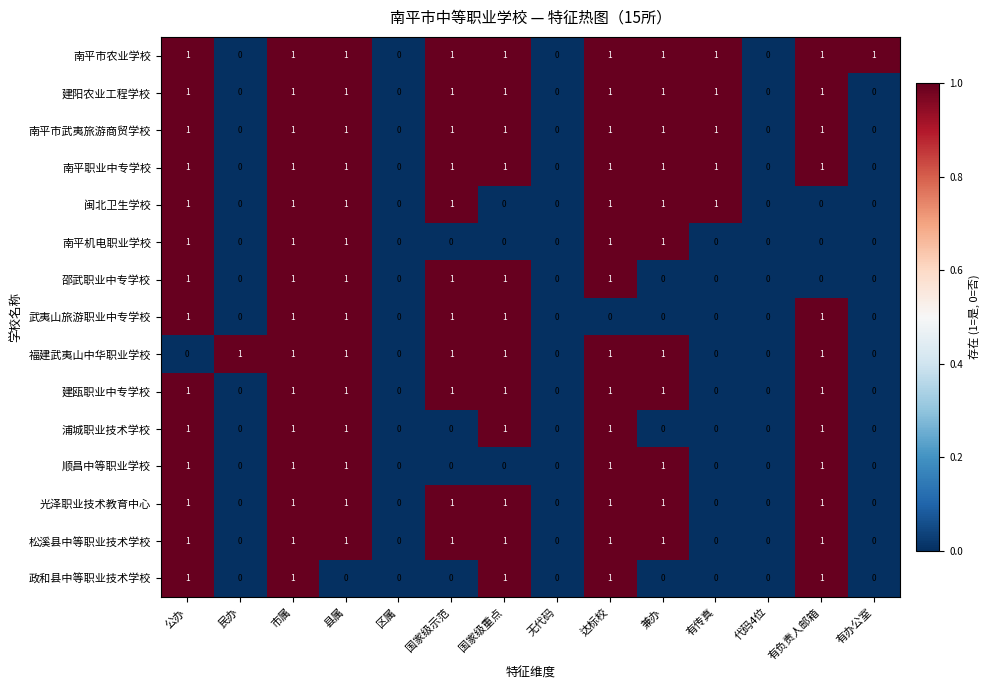

What is the sum of all 闽北卫生学校 values?

7